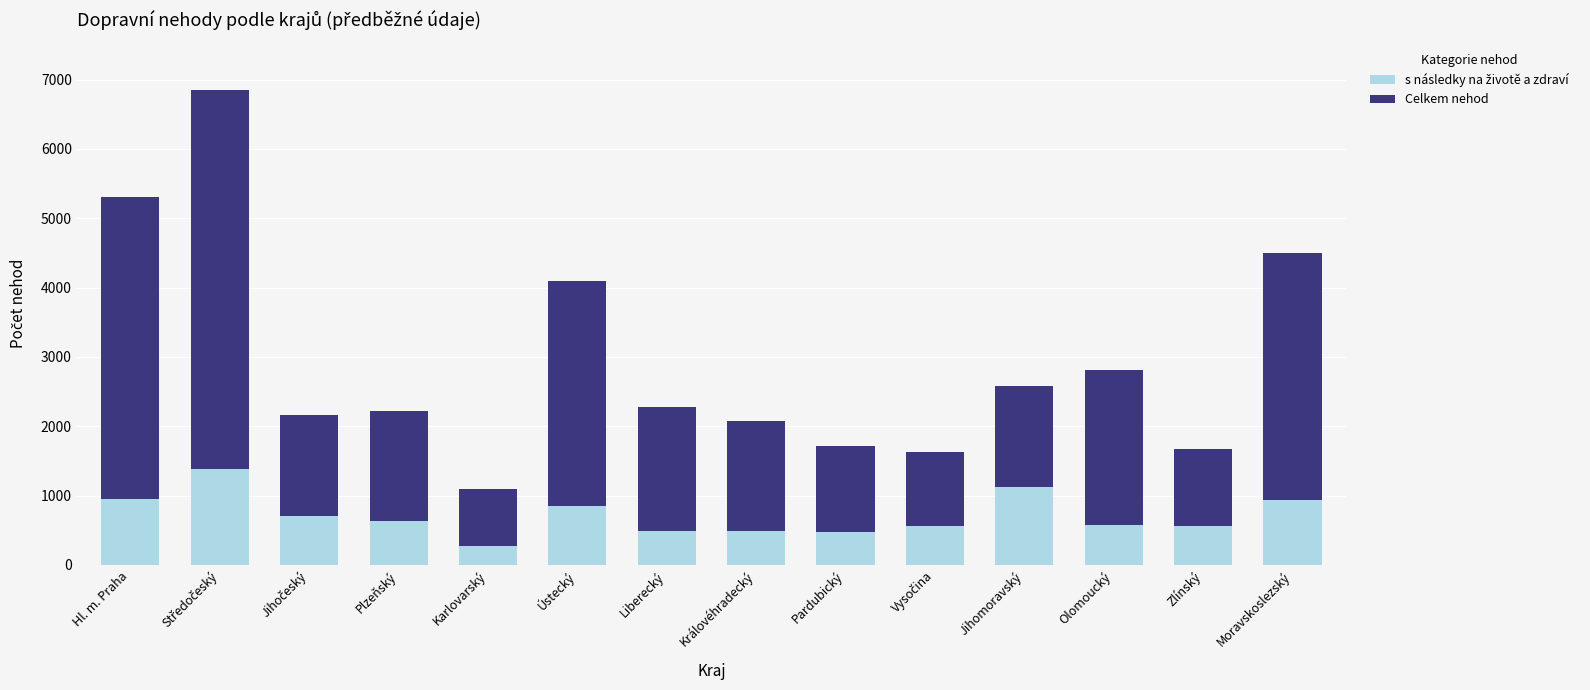

What is the total value across all series at Ústecký?

4098